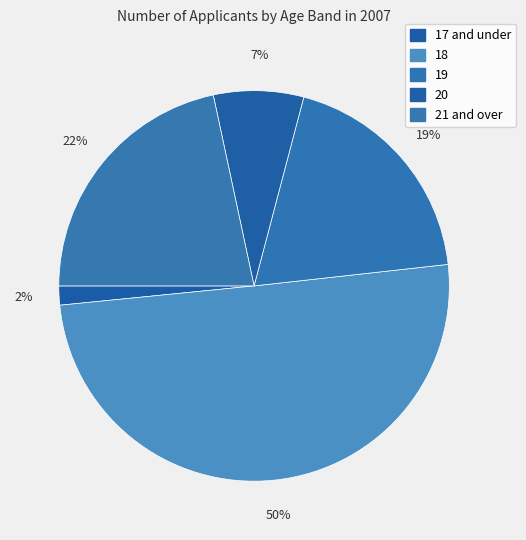

What is the largest slice in the pie chart?

18